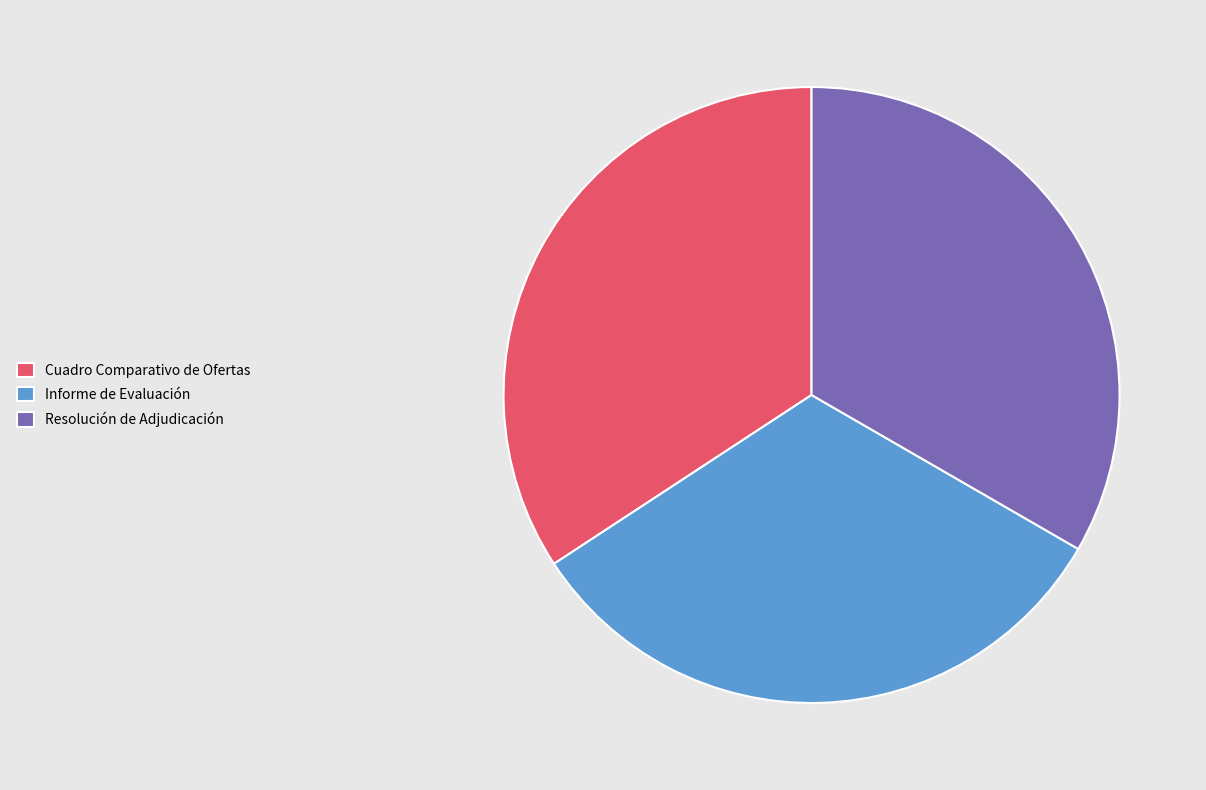

Between Cuadro Comparativo de Ofertas and Informe de Evaluación, which is larger?

Cuadro Comparativo de Ofertas